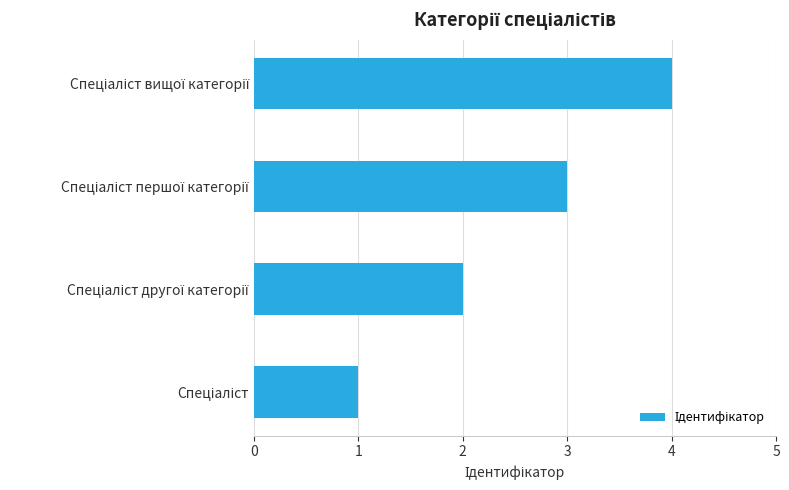

What is the difference between the maximum and minimum values?

3